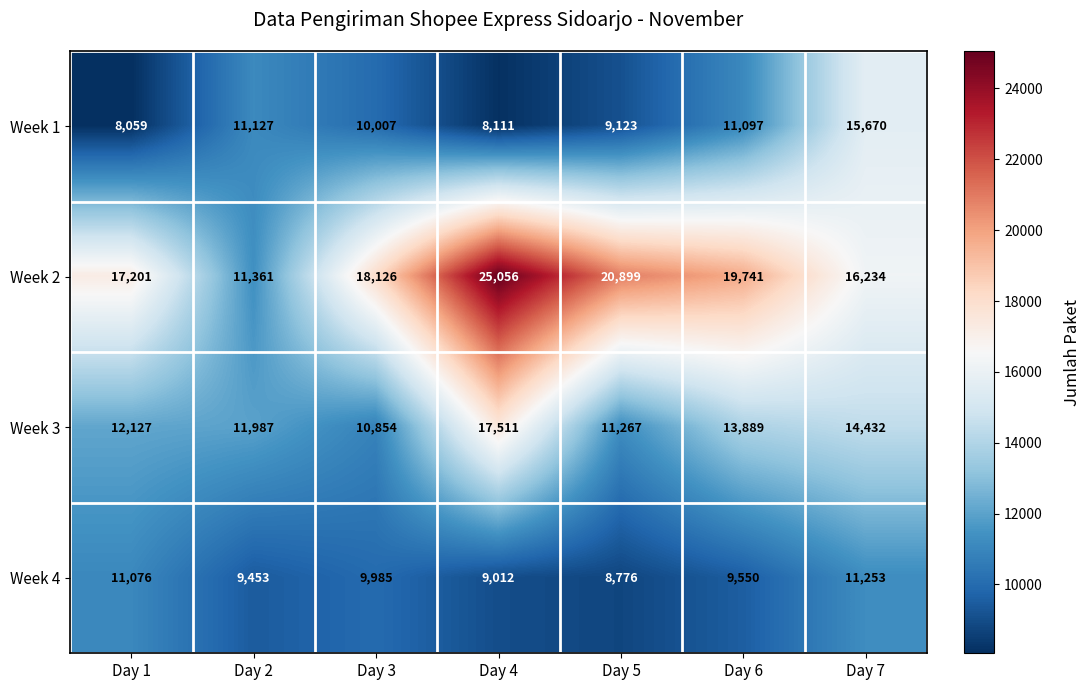

Which series has the widest spread of values?

Week 2